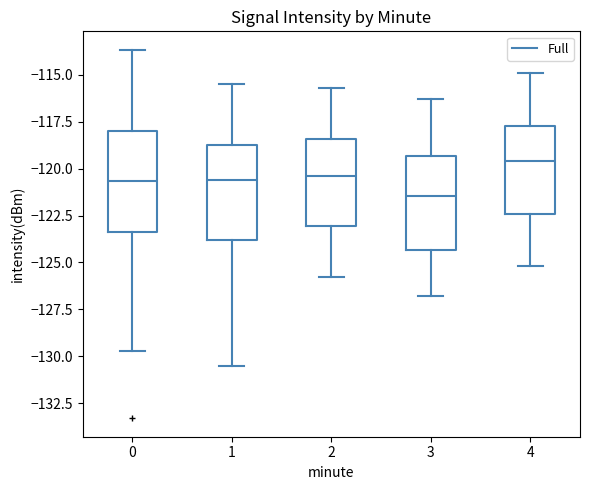

Reading left to right, read every box against the y-axis: the position of its median line, the range the box covers, and the ends of its whiskers. The values are not printed on the chart, so give them approximately, as read against the axis.

0: median -120.5, box -123.5 to -118.0, whiskers -129.5 to -113.5
1: median -120.5, box -124.0 to -118.5, whiskers -130.5 to -115.5
2: median -120.5, box -123.0 to -118.5, whiskers -126.0 to -115.5
3: median -121.5, box -124.5 to -119.5, whiskers -127.0 to -116.5
4: median -119.5, box -122.5 to -117.5, whiskers -125.0 to -115.0